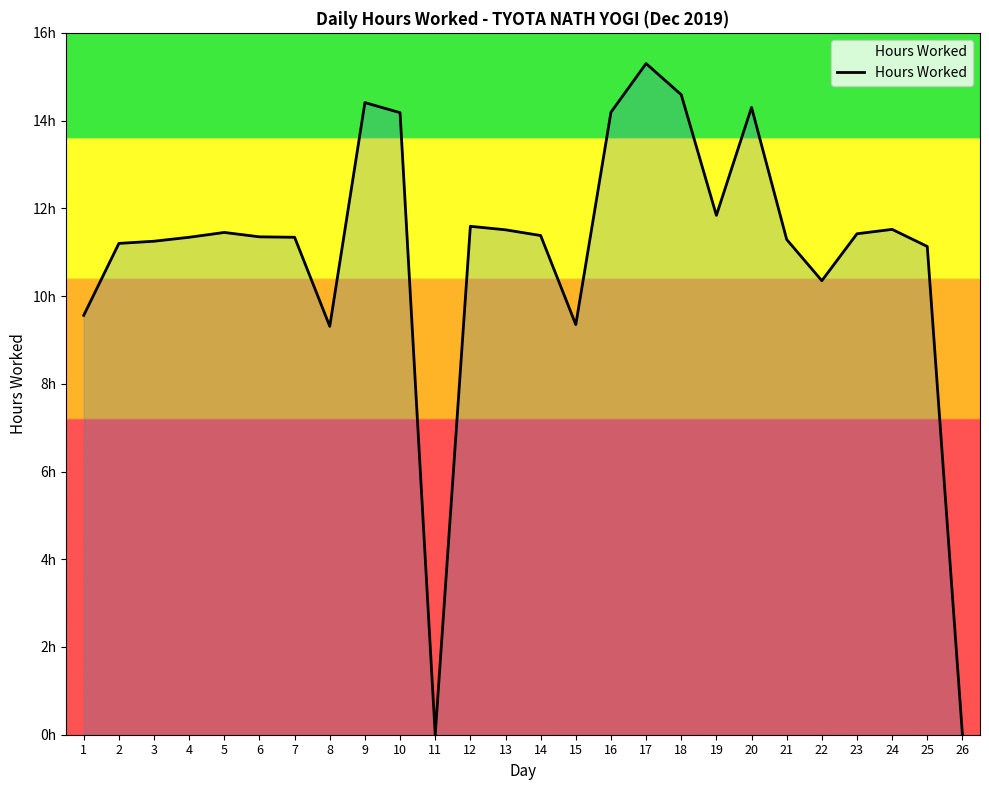

Is this an area chart (filled region under the line)?

Yes